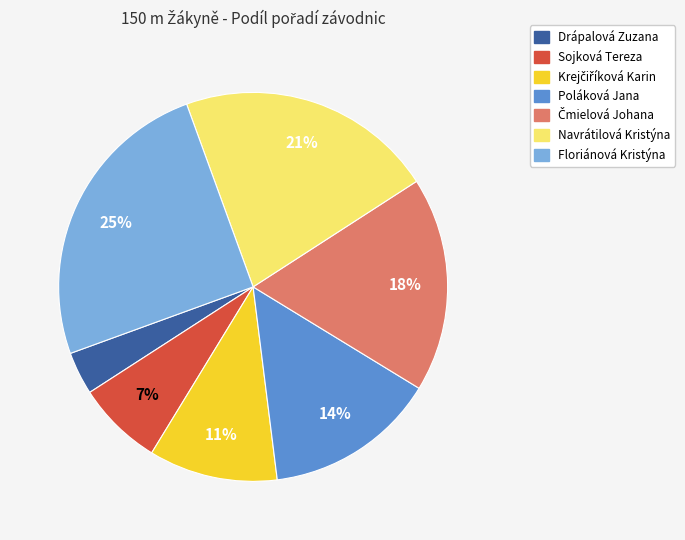

To the nearest percent, what percentage of the pie is Floriánová Kristýna?

25%